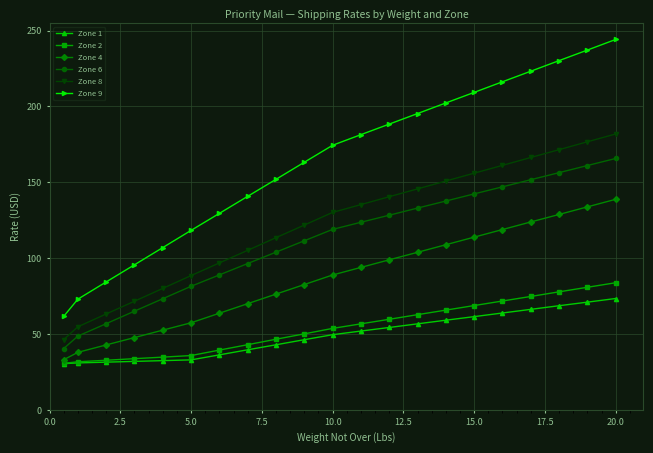

True or false: Zone 6 and Zone 1 intersect in this chart.

False